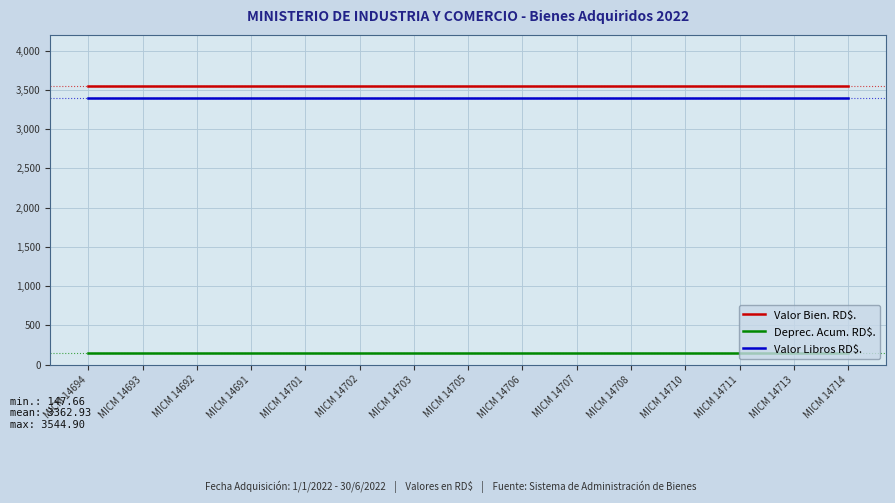

Read the Deprec. Acum. RD$. value at MICM 14708.

147.7